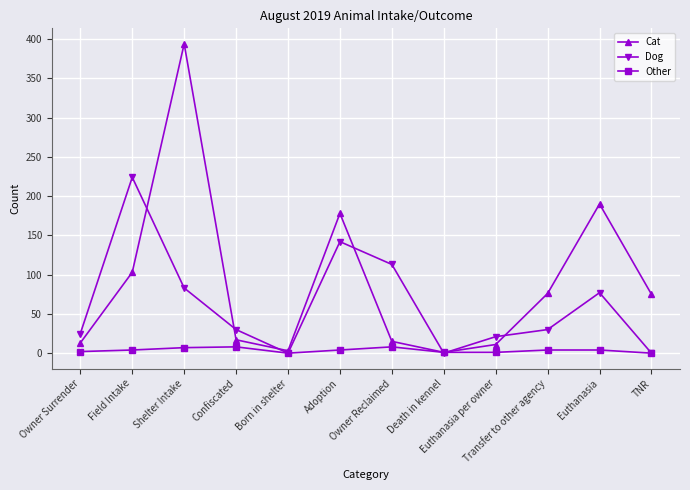

What is the maximum value for Other?

8